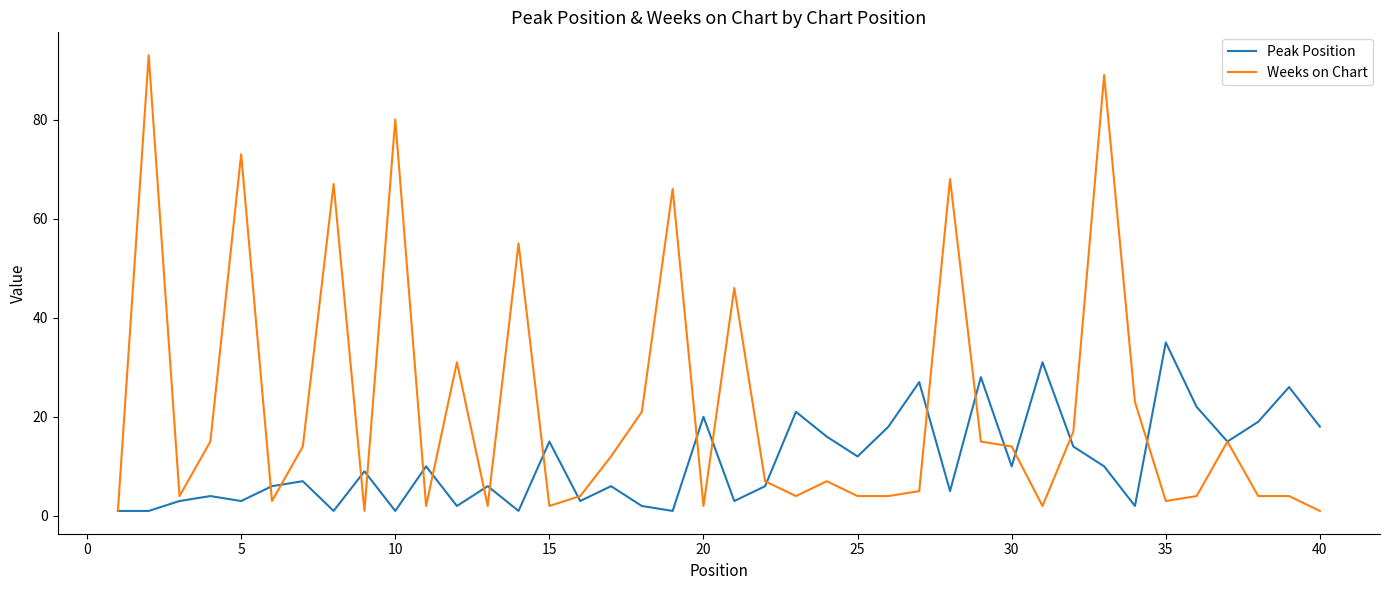

Which series has the widest spread of values?

Weeks on Chart